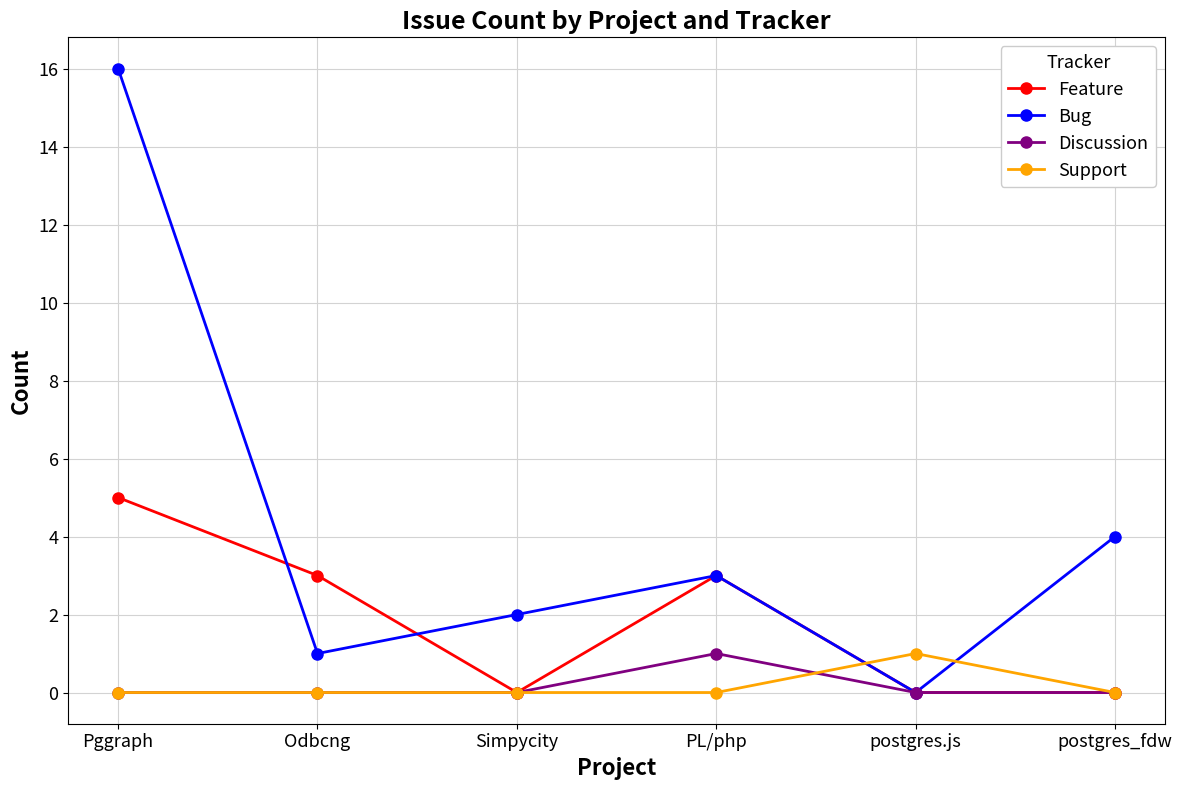

True or false: Support has more than 2 interior local peaks.

False